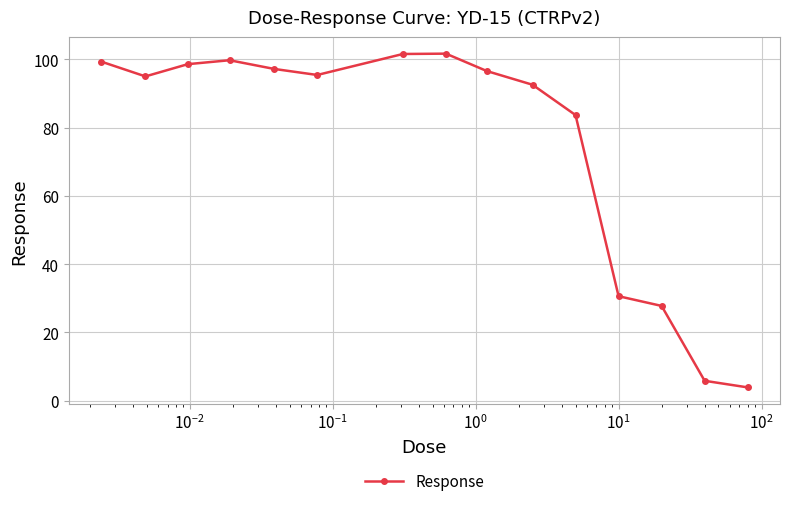

What is the value of the 6th point from the left?

95.5